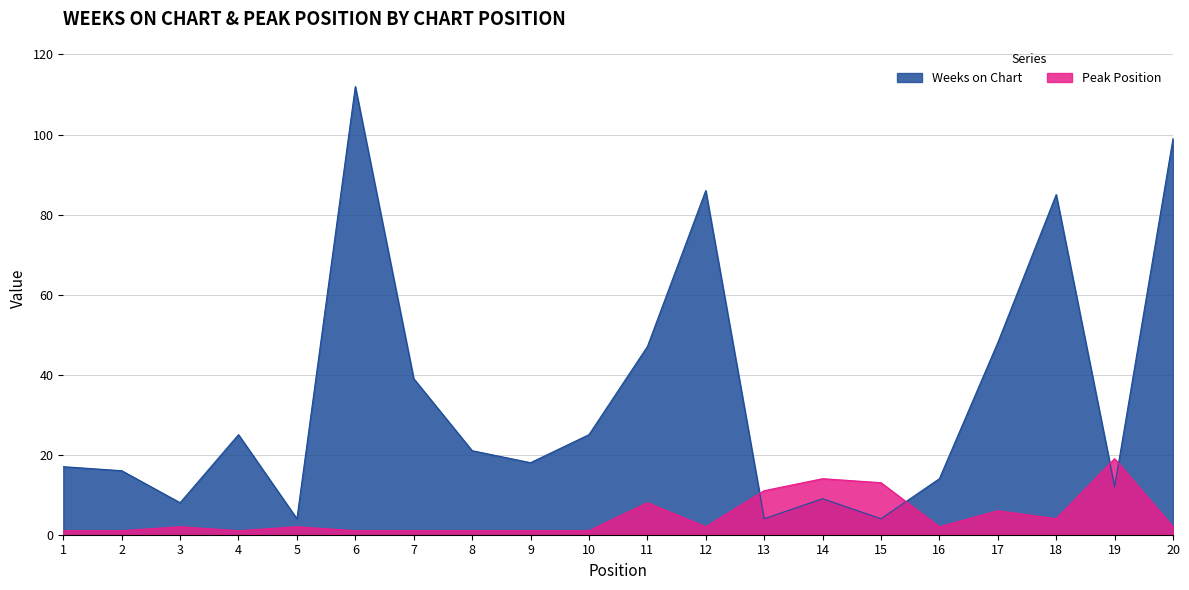

How many distinct data groups are displayed?

2